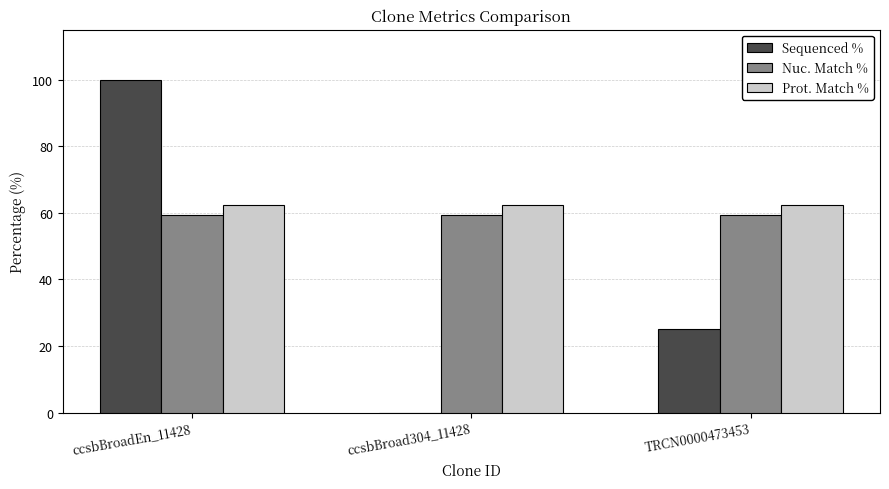

Read the Sequenced % value at TRCN0000473453.

25.0